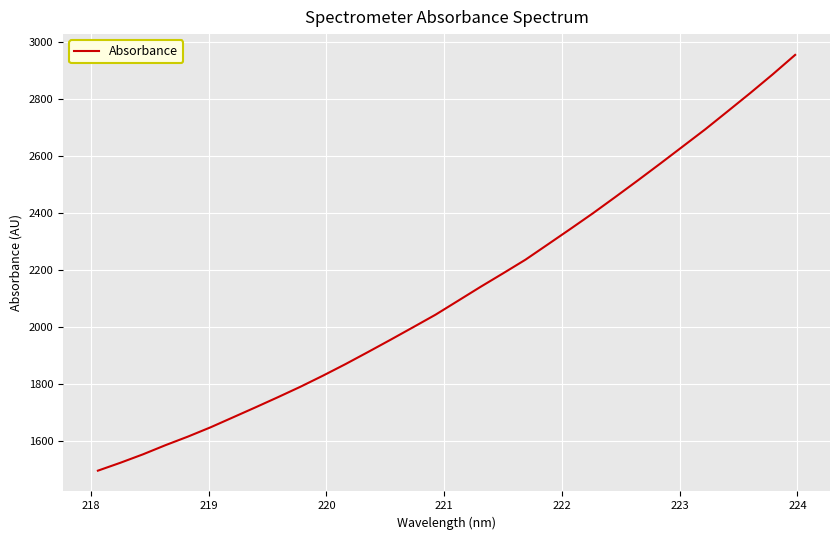

What is the minimum value shown in the chart?

1495.3